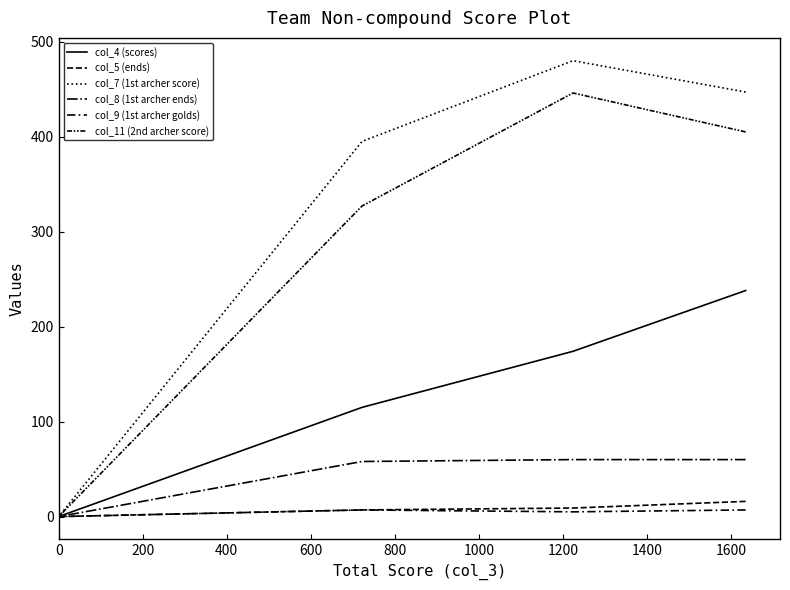

True or false: col_11 (2nd archer score) and col_9 (1st archer golds) cross at least once.

False